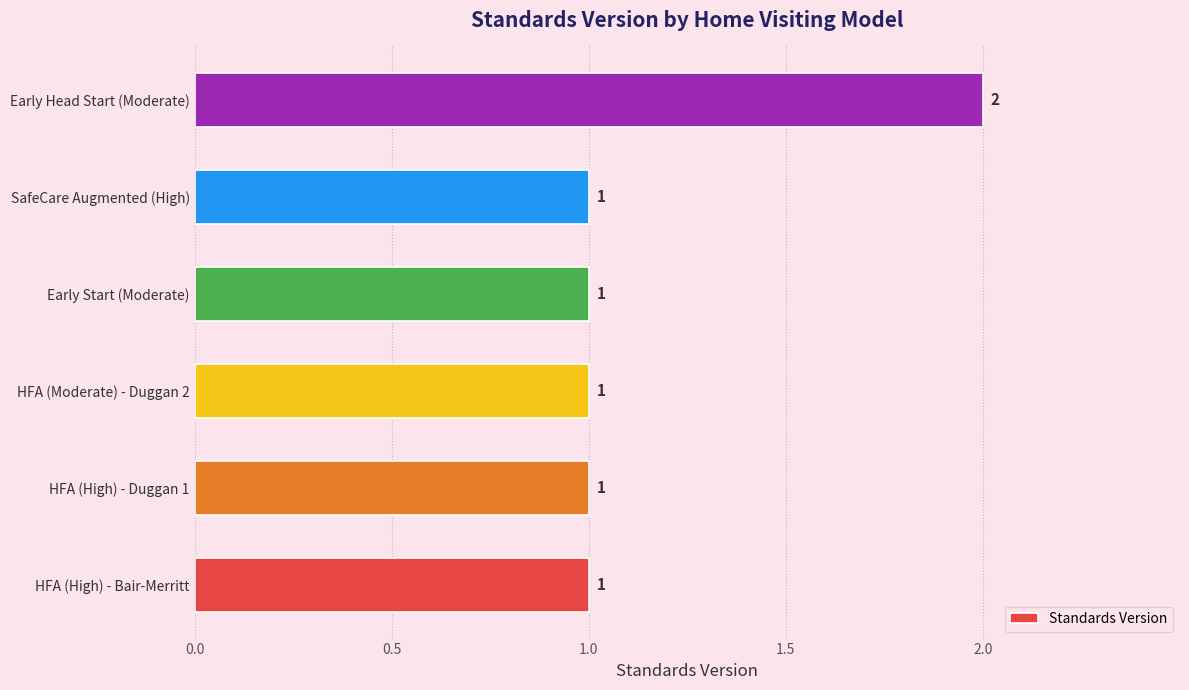

Approximately how many times larger is the value at Early Head Start (Moderate) compared to HFA (High) - Duggan 1?

2.0